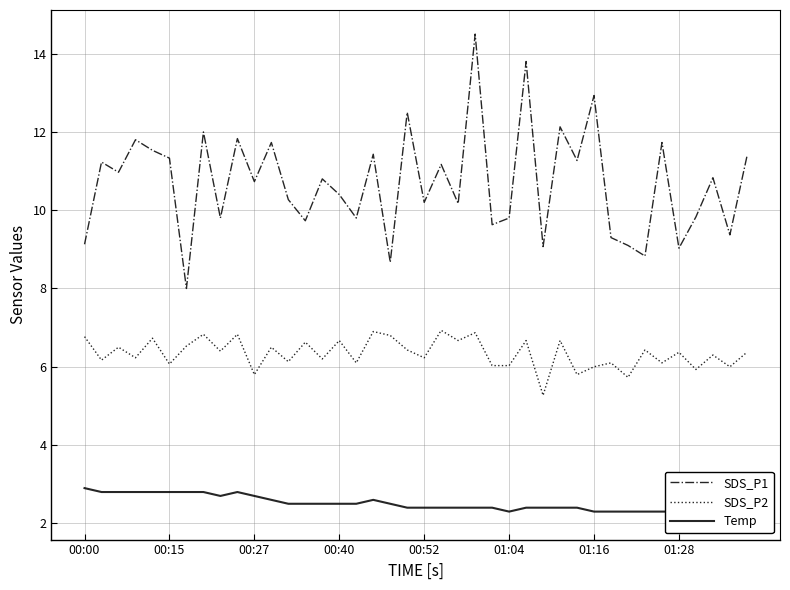

What is the value of the SDS_P1 point at the 32nd from the left?

9.3